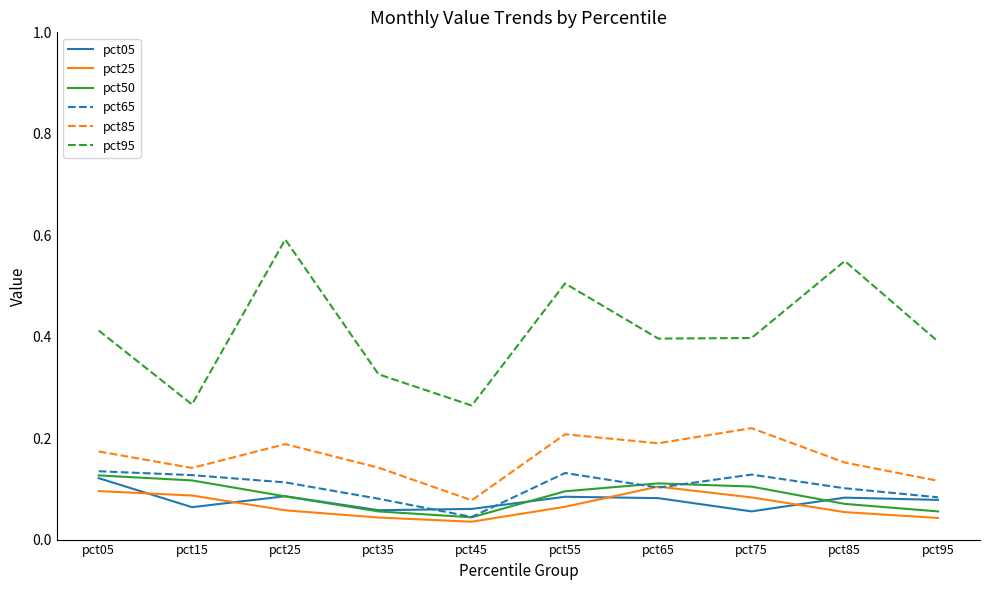

Rank the series at pct85 from highest to lowest value.

pct95, pct85, pct65, pct05, pct50, pct25